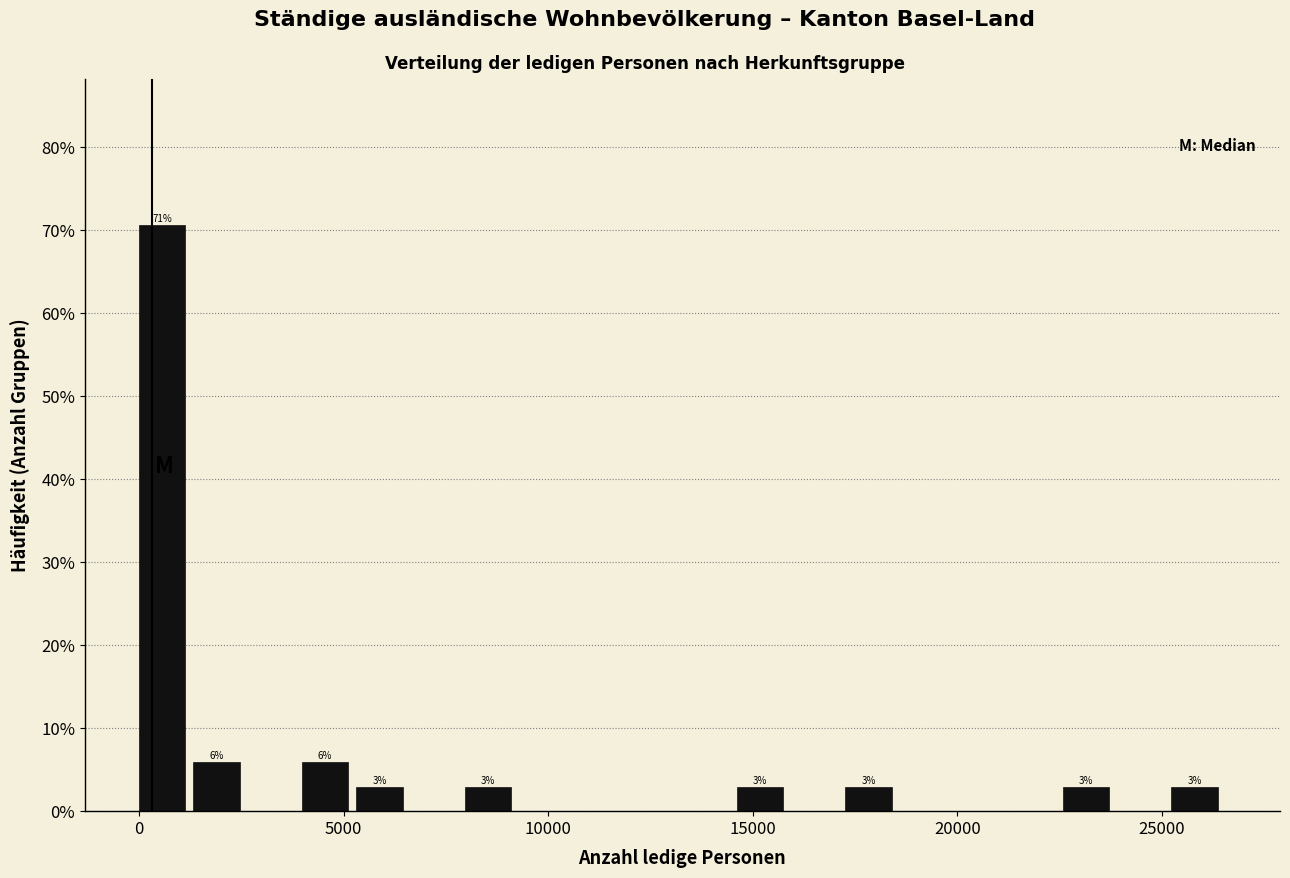

Around what value on the x-axis is the tallest bar? Give the approximate position of its centre, as read against the axis.

500